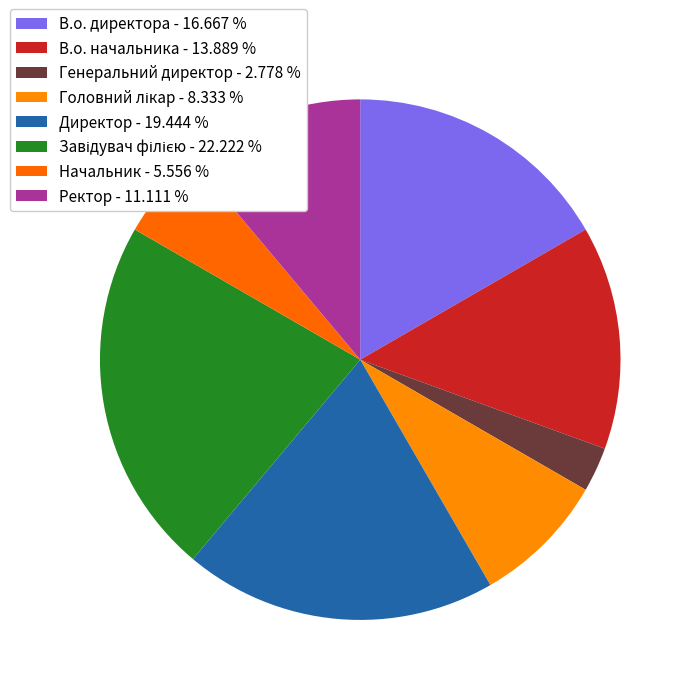

Does any single category account for the majority?

No